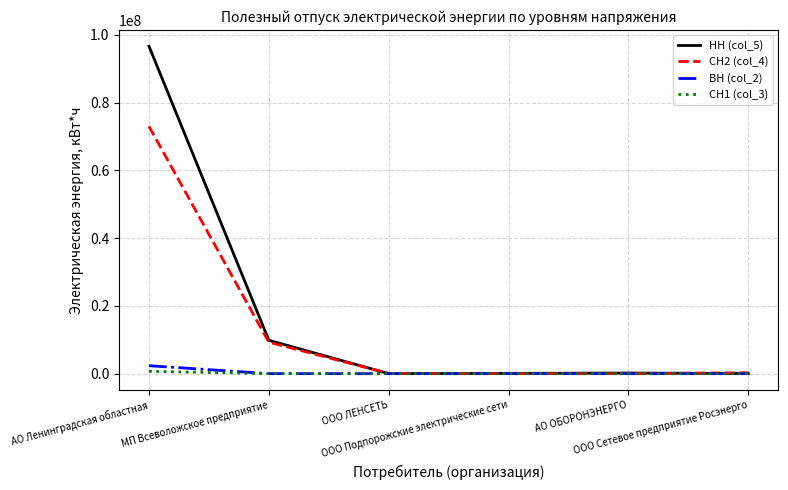

The НН (col_5) series shows 177509 at АО ОБОРОНЭНЕРГО. True or false?

True